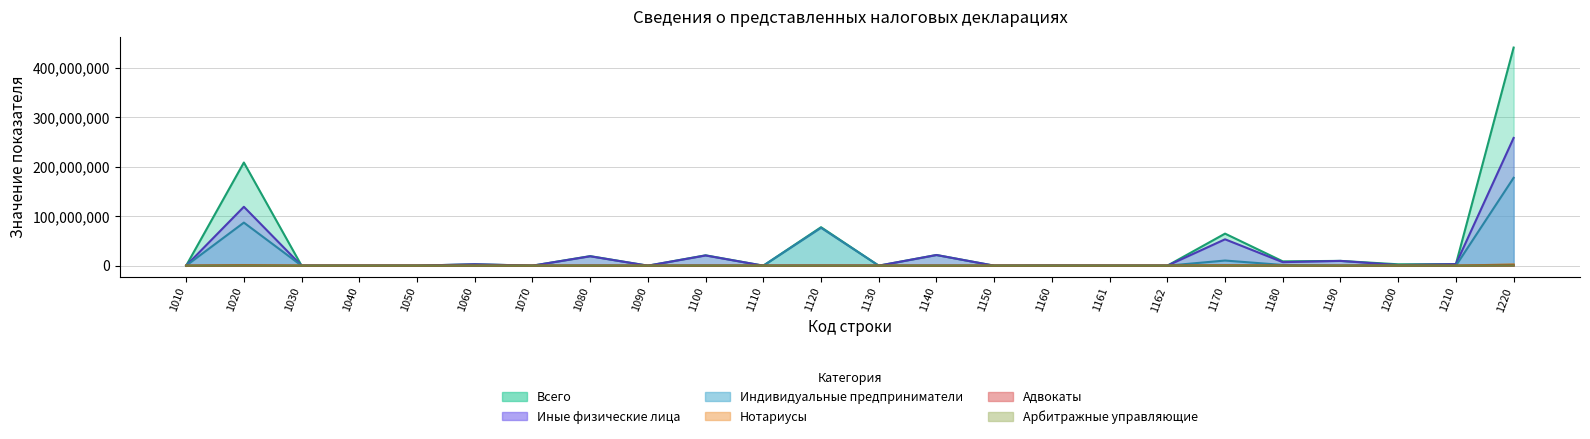

Is the value of Нотариусы at 1120 greater than the value of Адвокаты at 1130?

Yes